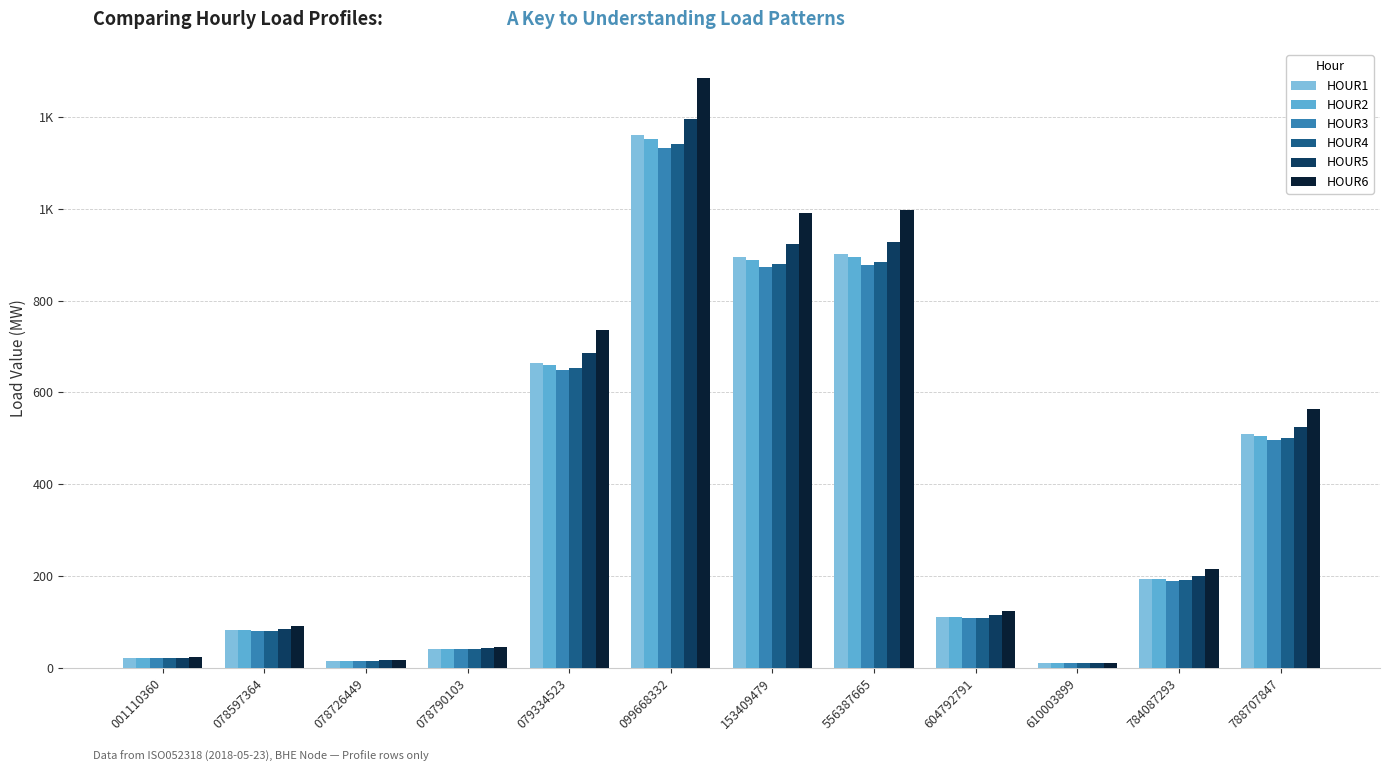

Which category has the lowest value across all series?

610003899